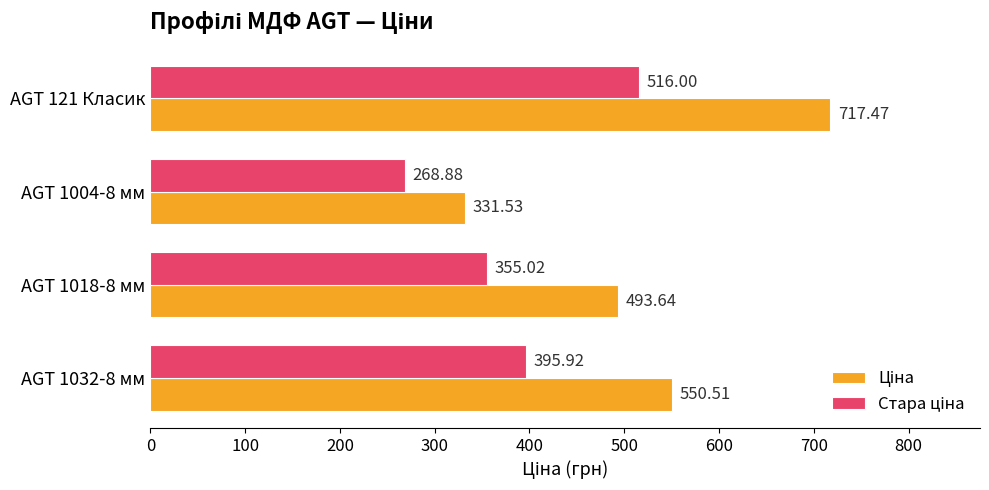

What is the difference between the highest and lowest values at AGT 121 Класик?

201.5